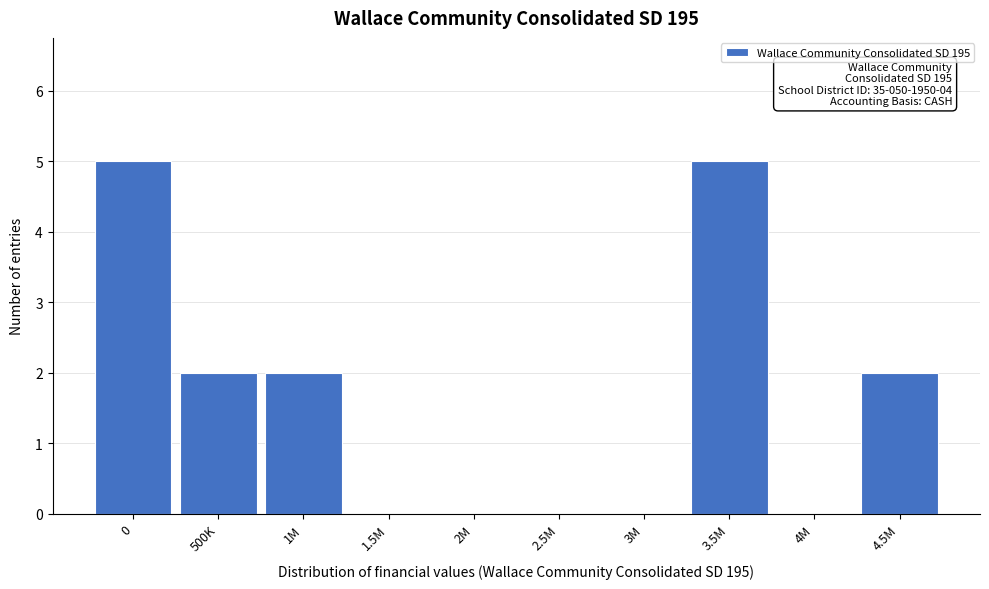

Reading right to left, extract all data points from this chart.

4.5M=2	4M=0	3.5M=5	3M=0	2.5M=0	2M=0	1.5M=0	1M=2	500K=2	0=5